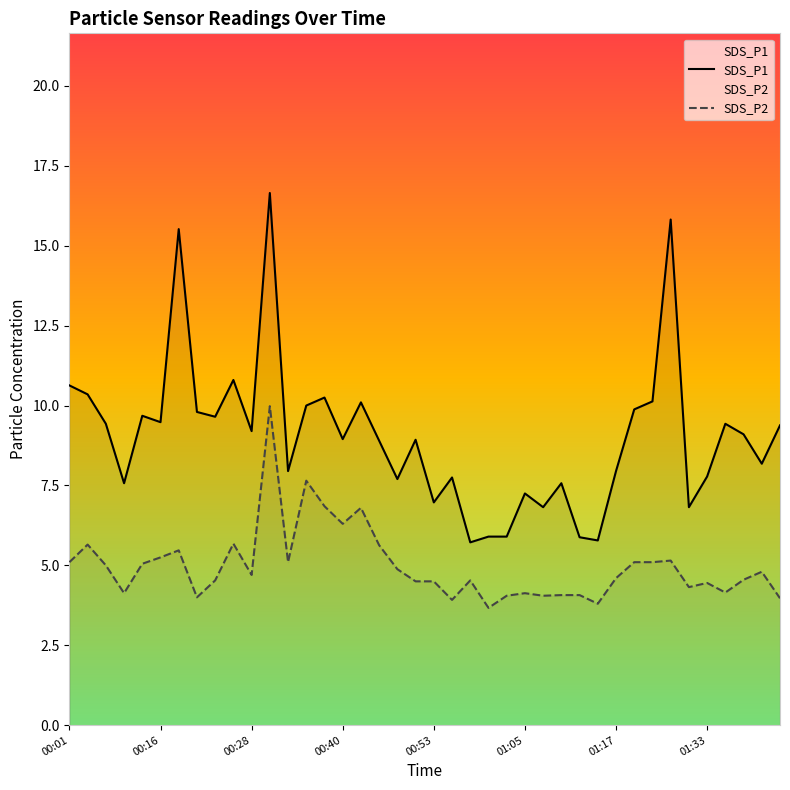

Which has a higher value, 00:35 or 01:28?

01:28